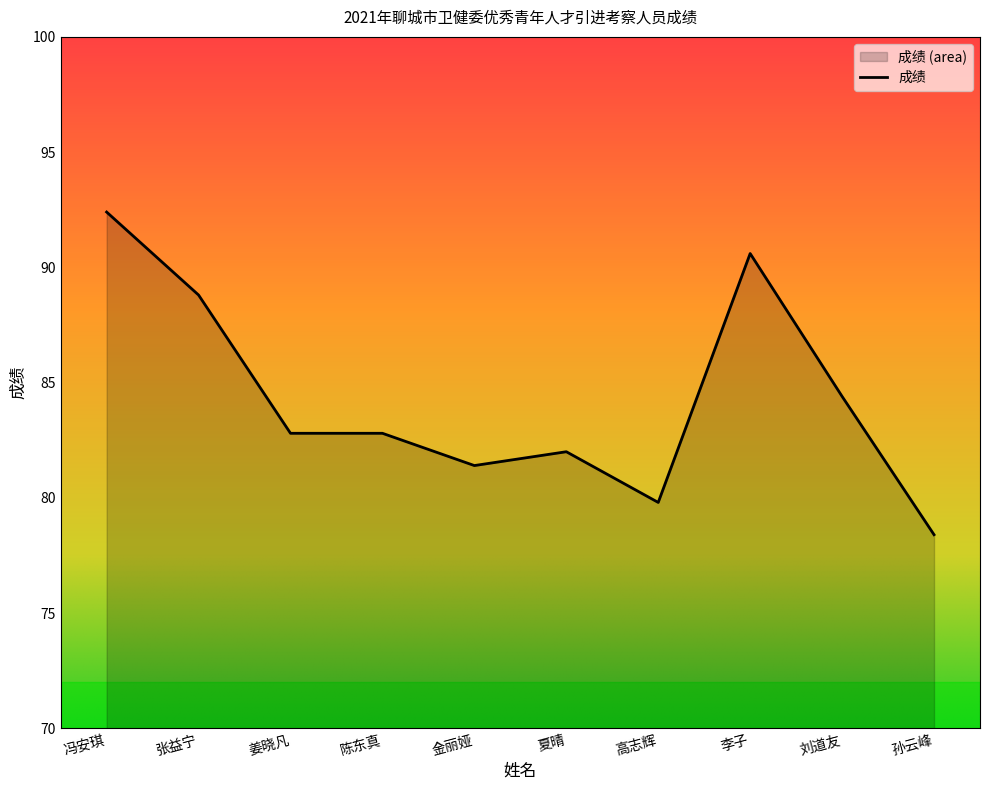

What position from the left is 张益宁?

2